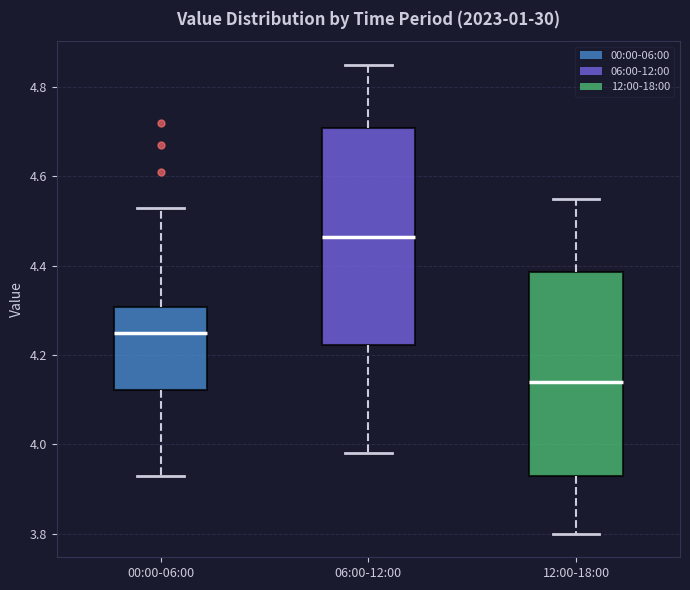

Reading left to right, read every box against the y-axis: the position of its median line, the range the box covers, and the ends of its whiskers. The values are not printed on the chart, so give them approximately, as read against the axis.

00:00-06:00: median 4.26, box 4.12 to 4.30, whiskers 3.94 to 4.54
06:00-12:00: median 4.46, box 4.22 to 4.70, whiskers 3.98 to 4.86
12:00-18:00: median 4.14, box 3.94 to 4.38, whiskers 3.80 to 4.56